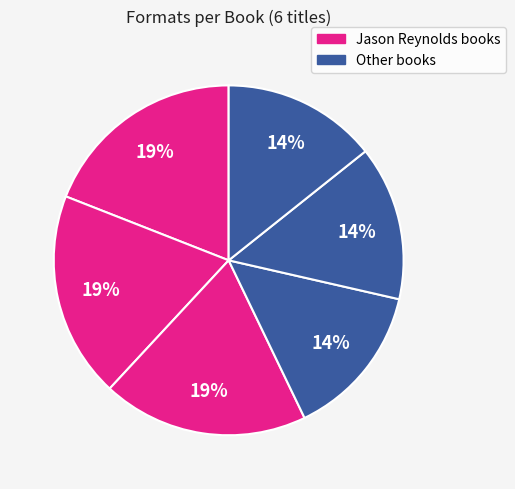

To the nearest percent, what is the difference between the largest and smallest slice percentages?

5%